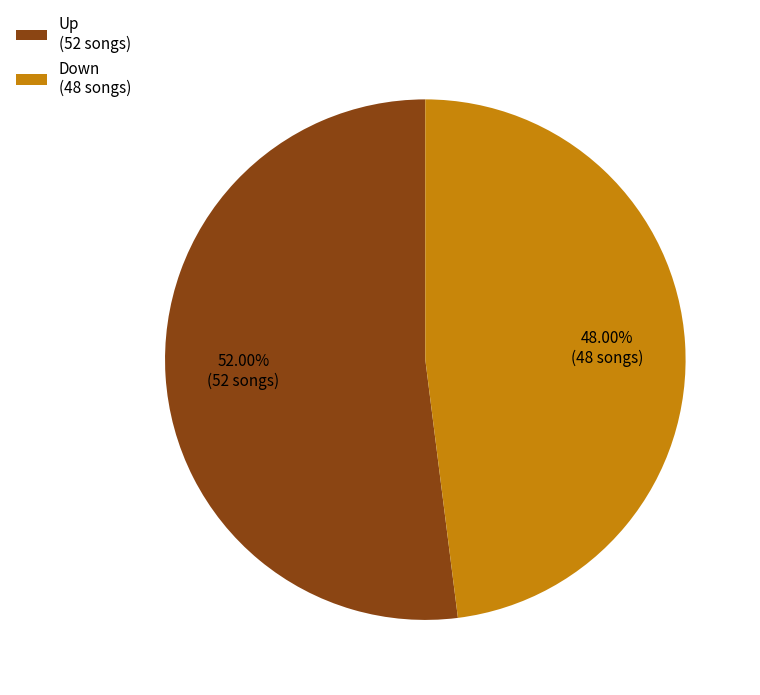

Is the sum of Up (52 songs) and Down (48 songs) greater than half?

Yes